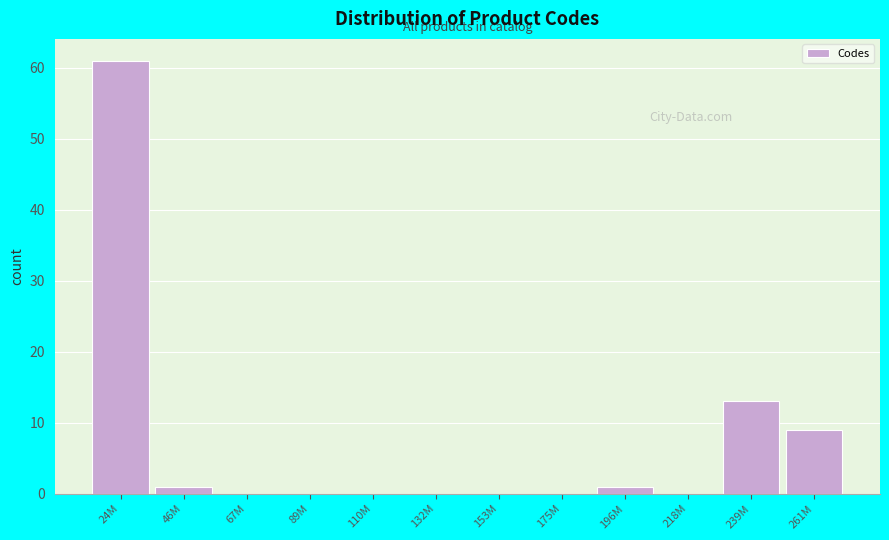

Reading left to right, transcribe all the data shown in this chart.

24M=61	46M=1	67M=0	89M=0	110M=0	132M=0	153M=0	175M=0	196M=1	218M=0	239M=13	261M=9